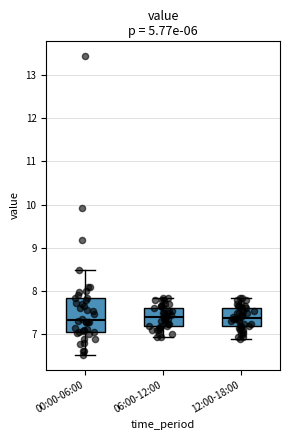

Where does the lower whisker of the box for 00:00-06:00 end on the y-axis? The values are not printed on the chart, so give them approximately, as read against the axis.

6.5